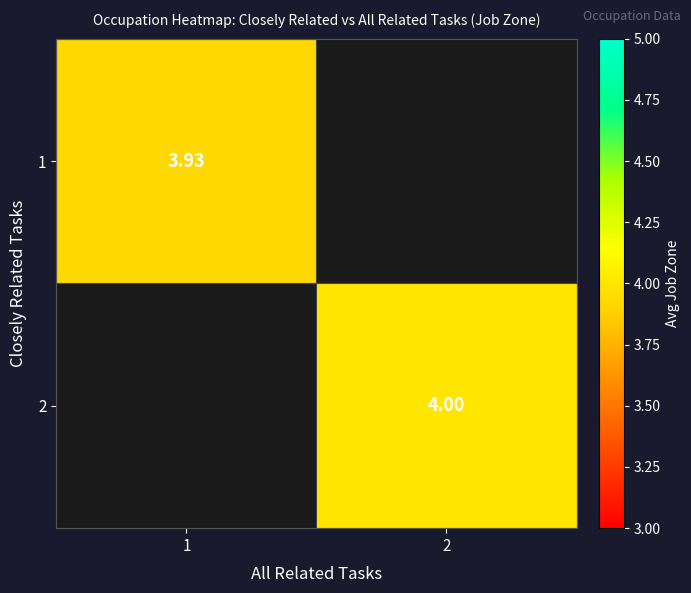

The row_1 series shows 4.0 at 2. True or false?

True